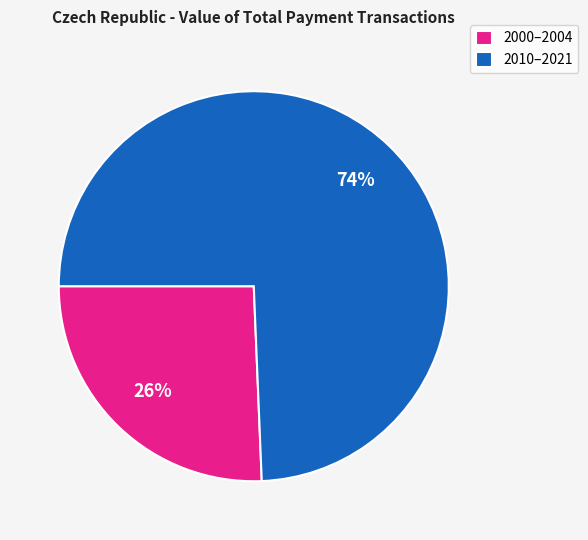

Do 2000–2004 and 2010–2021 together represent more than half of the pie?

Yes